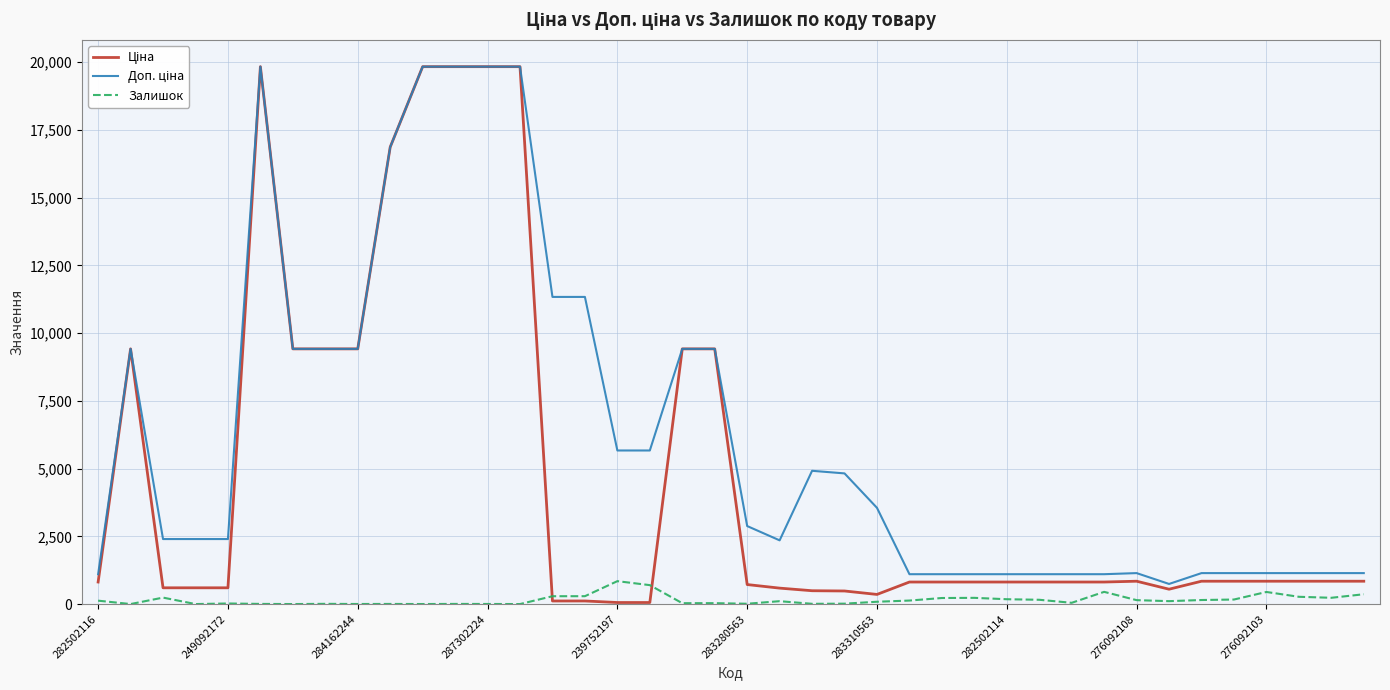

Does the chart have visible grid lines?

Yes